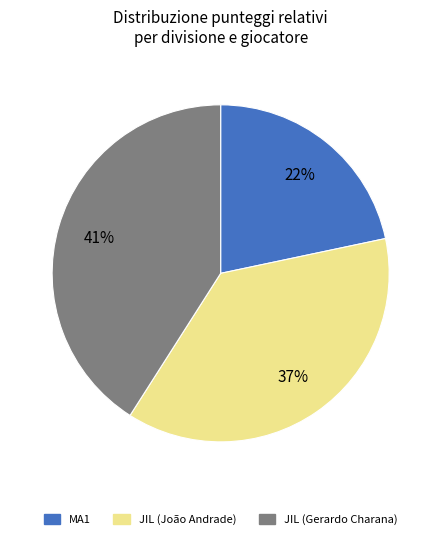

Between MA1 and JIL (Gerardo Charana), which is larger?

JIL (Gerardo Charana)